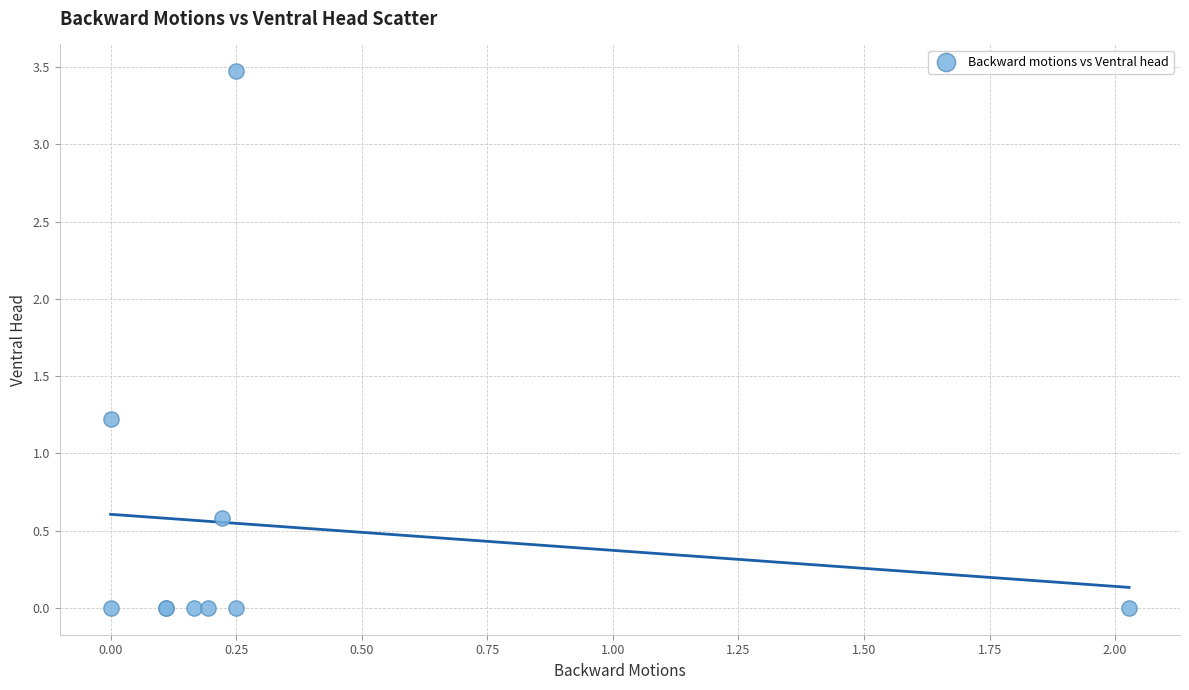

What Y value in the scatter plot is closest to 1?

1.2